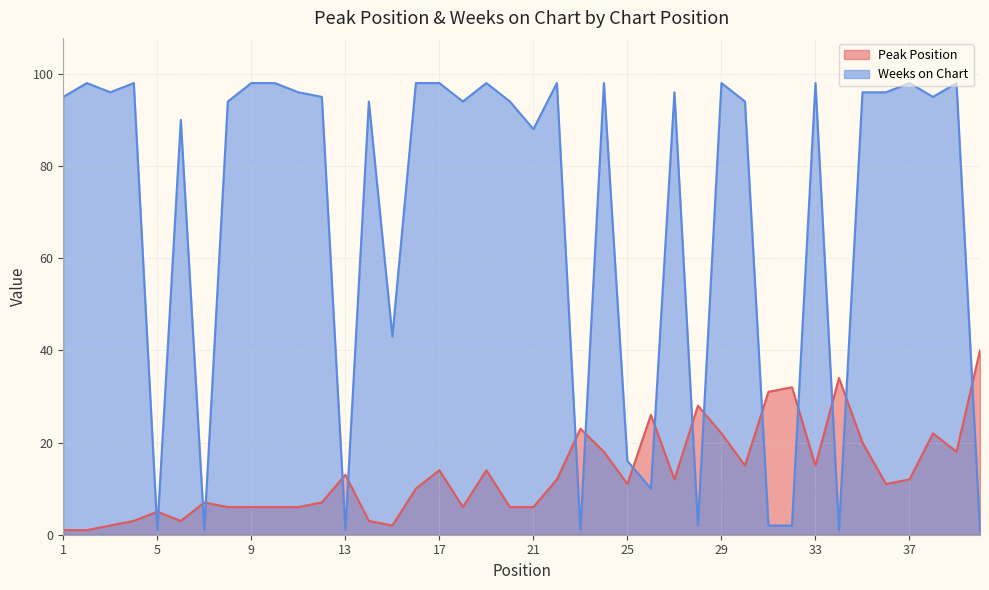

Which has a higher value, 16 or 17?

17